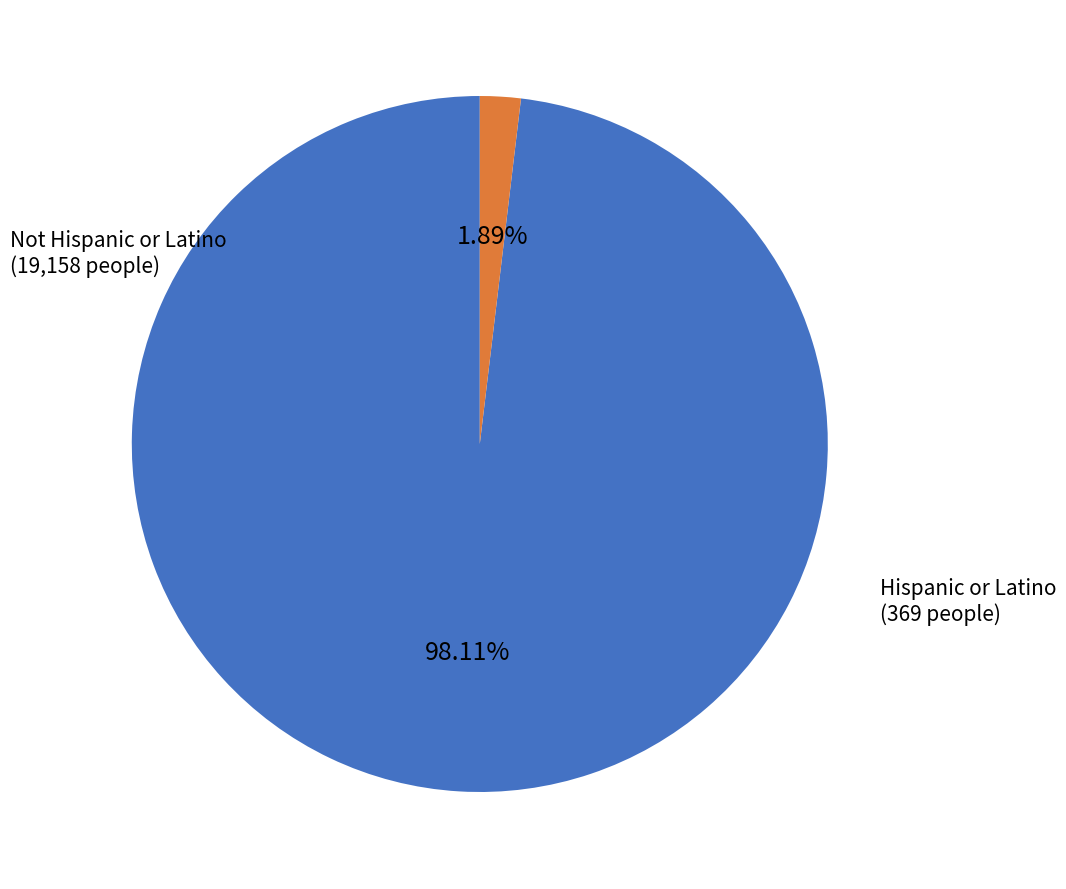

To the nearest percent, what is the combined percentage of Hispanic or Latino and Not Hispanic or Latino?

100%